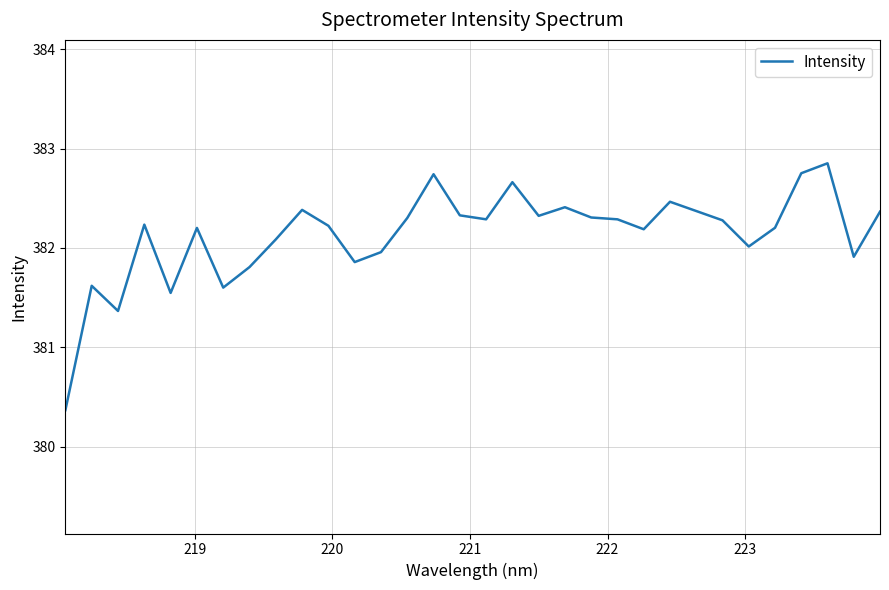

What is the difference between the second highest and minimum values?

2.4